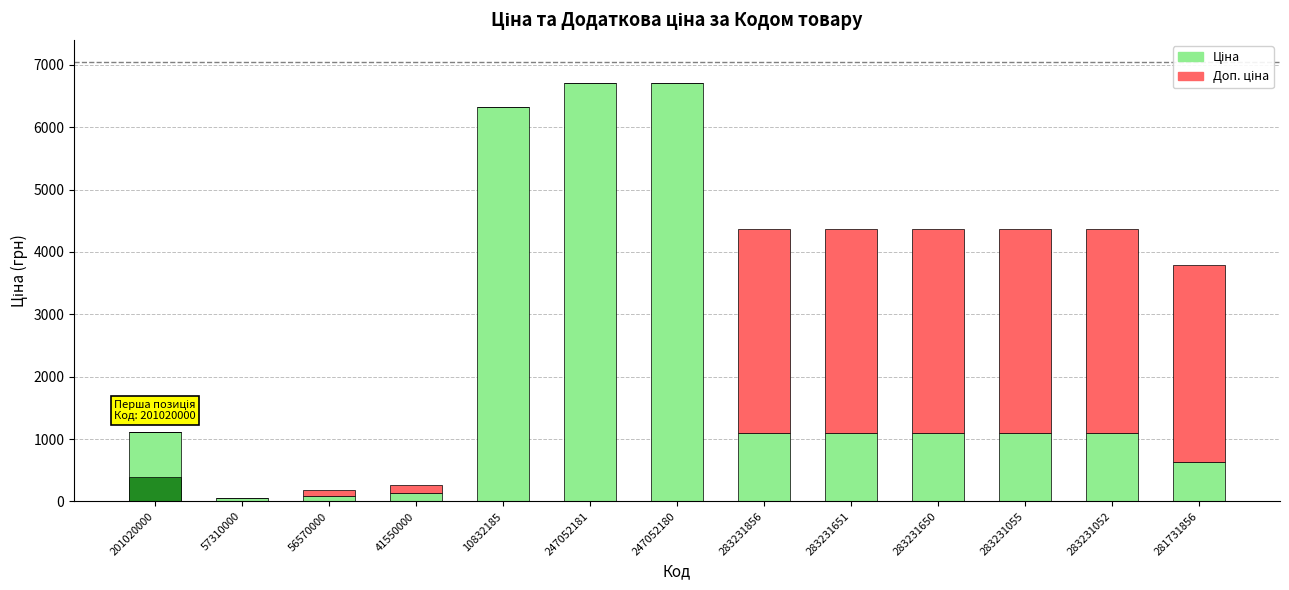

Reading left to right, transcribe all the data shown in this chart.

Ціна: 201020000=1115.5	57310000=47.8	56570000=91.9	41550000=128.8	10832185=6328.7	247052181=6713.0	247052180=6713.0	283231856=1093.5	283231651=1093.5	283231650=1093.5	283231055=1093.5	283231052=1093.5	281731856=630.7
Доп. ціна: 201020000=0.0	57310000=0.0	56570000=91.9	41550000=128.8	10832185=0.0	247052181=0.0	247052180=0.0	283231856=3280.6	283231651=3280.6	283231650=3280.6	283231055=3280.6	283231052=3280.6	281731856=3153.5